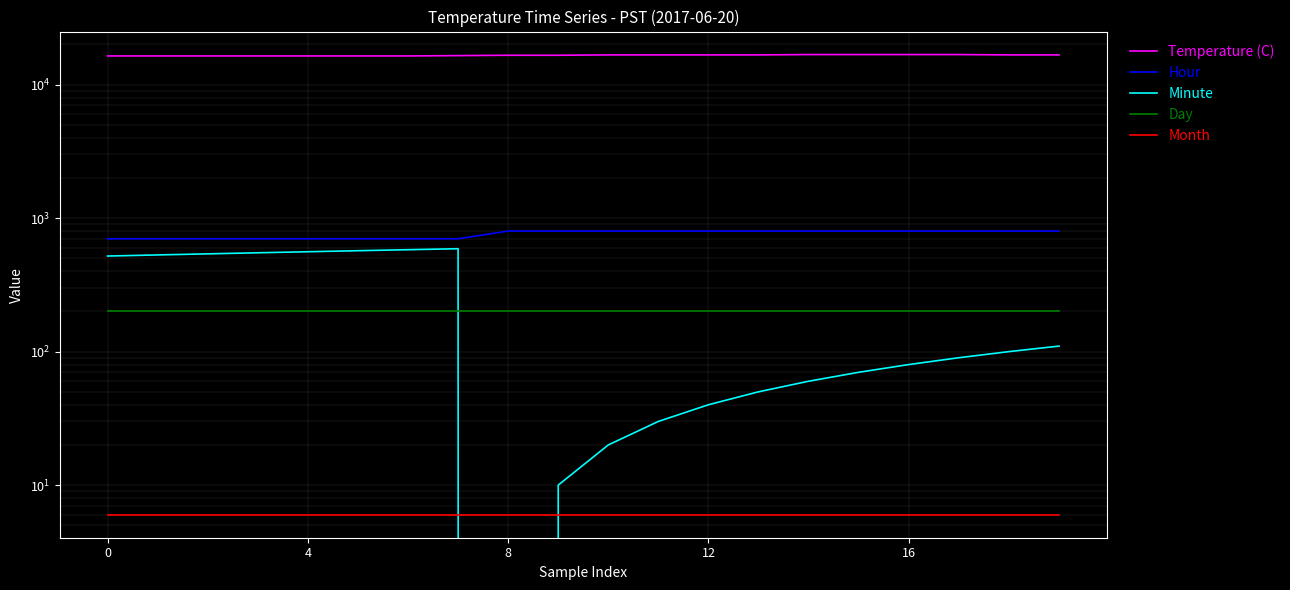

Between 9 and 10, which series saw the biggest shift?

Temperature (C)